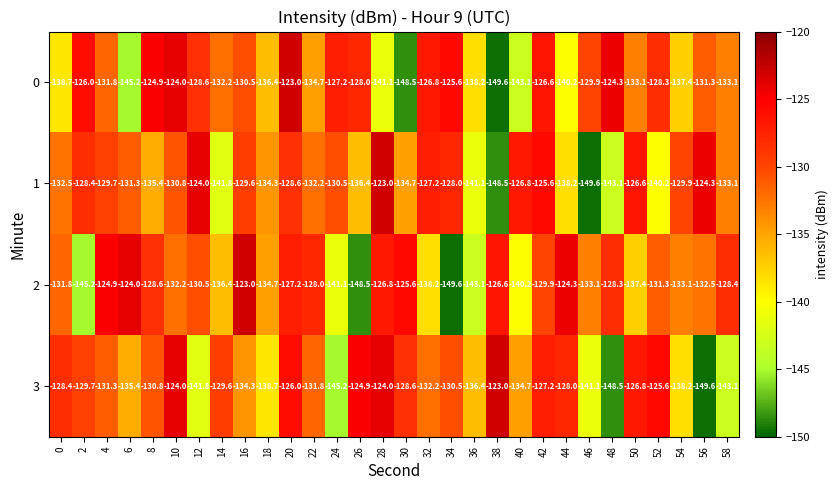

How many data points does each series have?

30